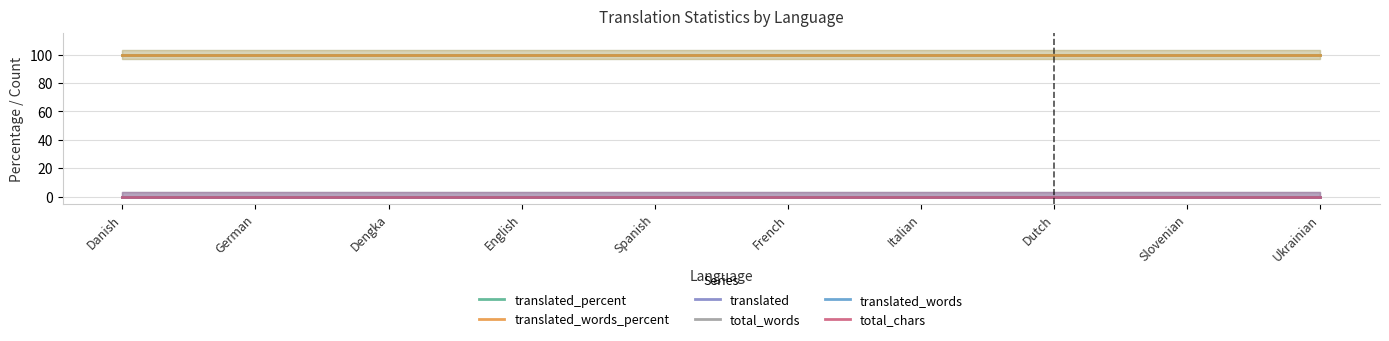

Reading left to right, extract all data points from this chart.

translated_percent: Danish=100	German=100	Dengka=100	English=100	Spanish=100	French=100	Italian=100	Dutch=100	Slovenian=100	Ukrainian=100
translated_words_percent: Danish=100	German=100	Dengka=100	English=100	Spanish=100	French=100	Italian=100	Dutch=100	Slovenian=100	Ukrainian=100
translated: Danish=0	German=0	Dengka=0	English=0	Spanish=0	French=0	Italian=0	Dutch=0	Slovenian=0	Ukrainian=0
total_words: Danish=0	German=0	Dengka=0	English=0	Spanish=0	French=0	Italian=0	Dutch=0	Slovenian=0	Ukrainian=0
translated_words: Danish=0	German=0	Dengka=0	English=0	Spanish=0	French=0	Italian=0	Dutch=0	Slovenian=0	Ukrainian=0
total_chars: Danish=0	German=0	Dengka=0	English=0	Spanish=0	French=0	Italian=0	Dutch=0	Slovenian=0	Ukrainian=0